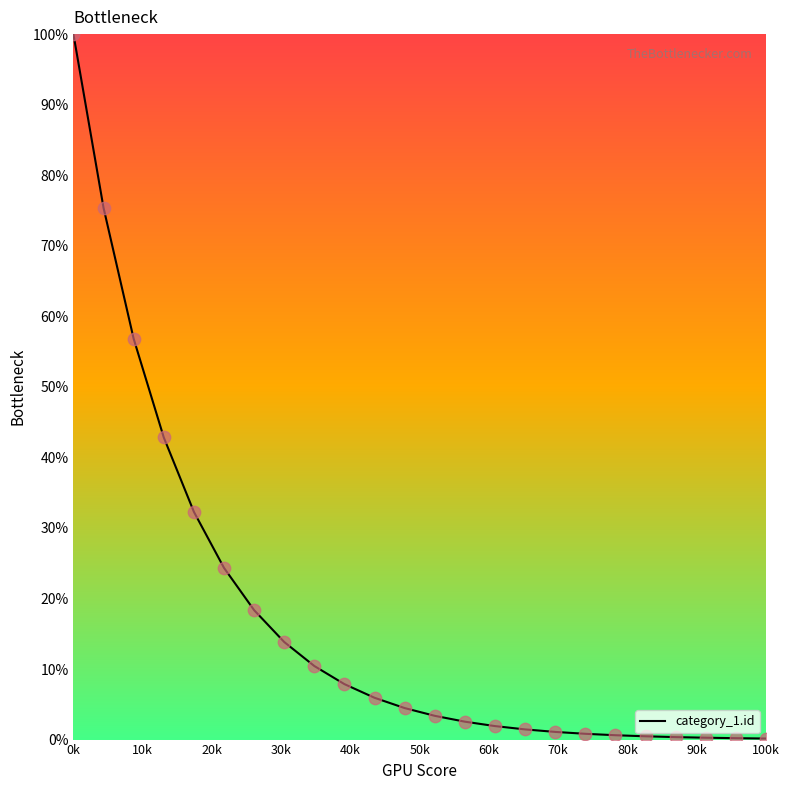

What is the difference between the maximum and minimum values?

99.8